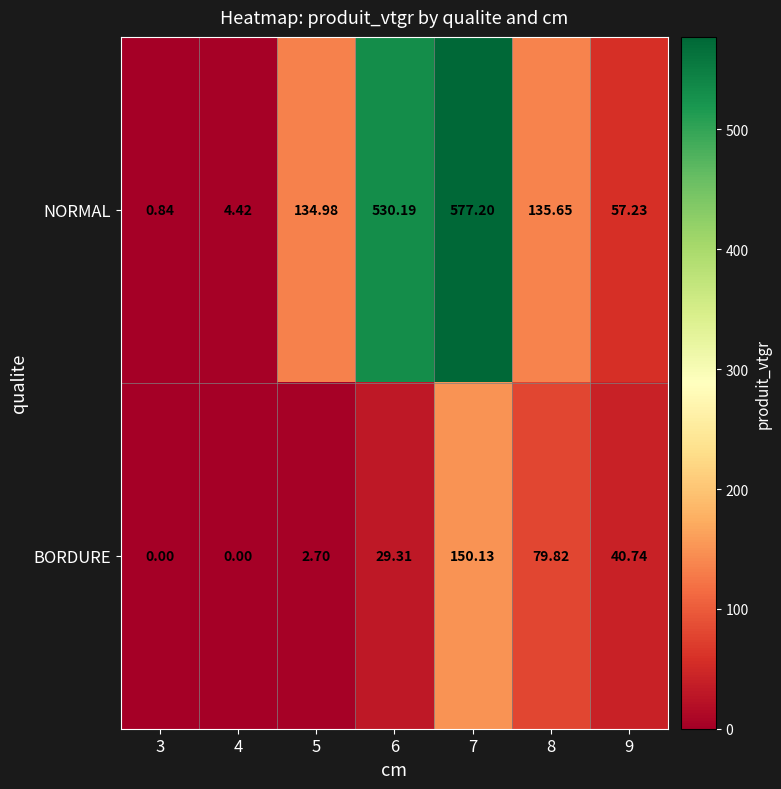

At which category is the sum across all series the highest?

7